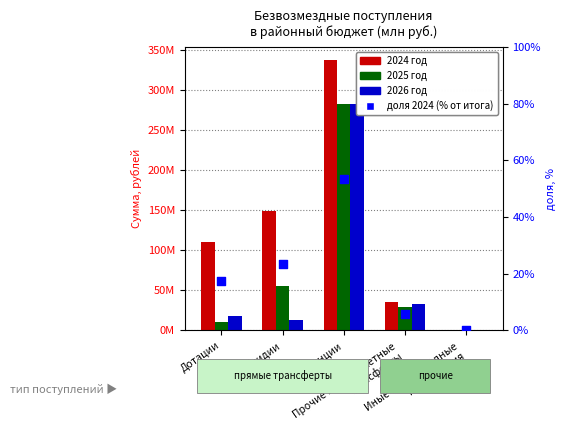

At how many categories does at least one series exceed 139354027?

2